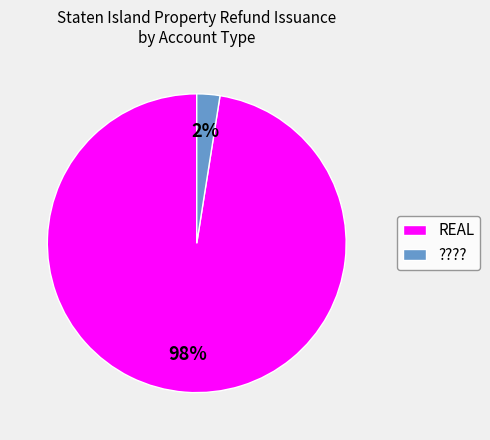

Which has a higher value, ???? or REAL?

REAL